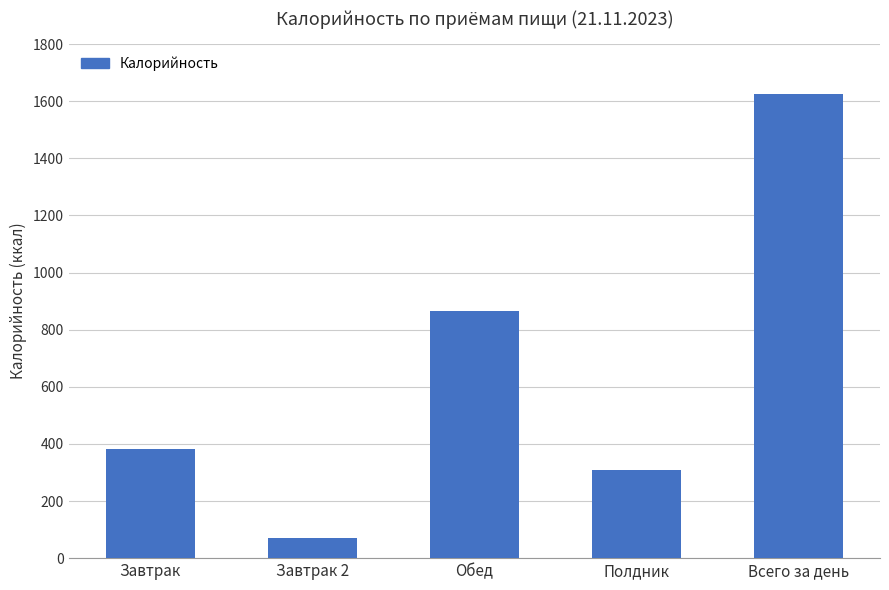

Reading left to right, transcribe all the data shown in this chart.

382	70	866	307	1625